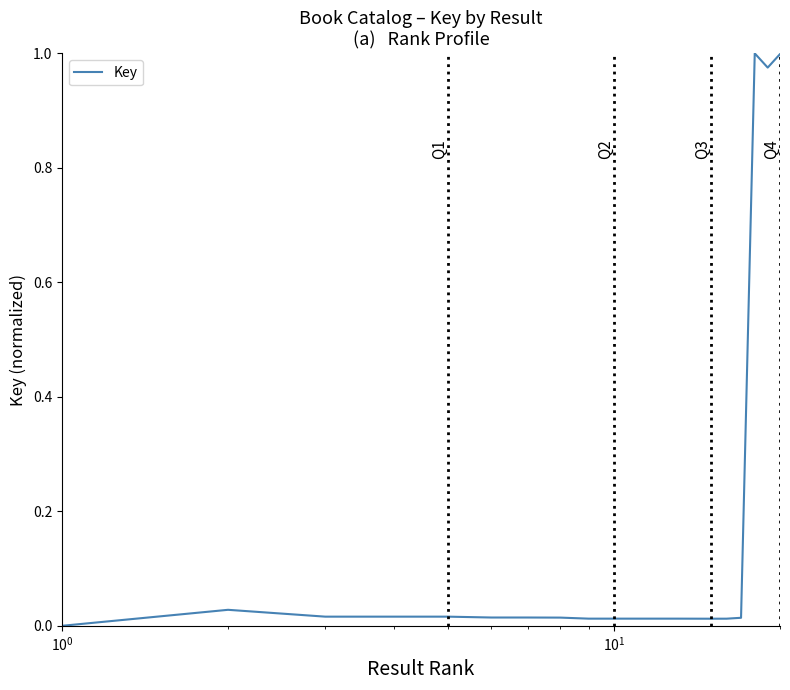

Does the chart display data point markers on the line(s)?

No